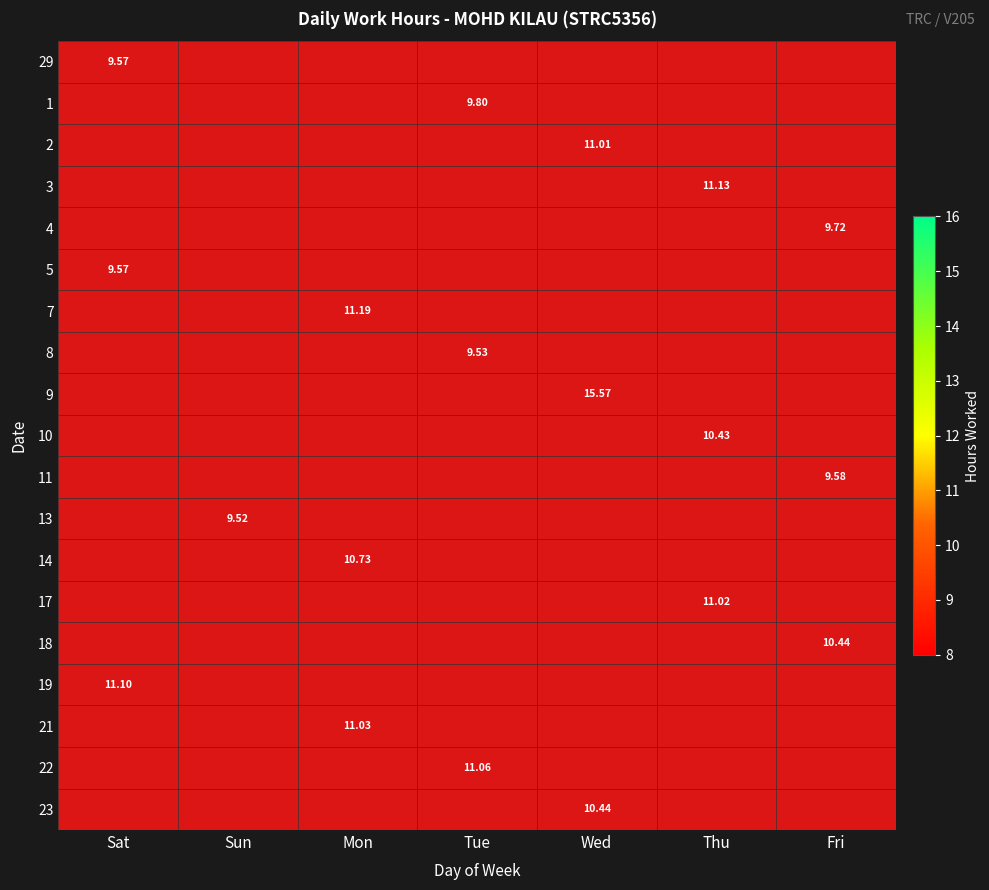

At which category does the chart reach its minimum across all series?

Sun